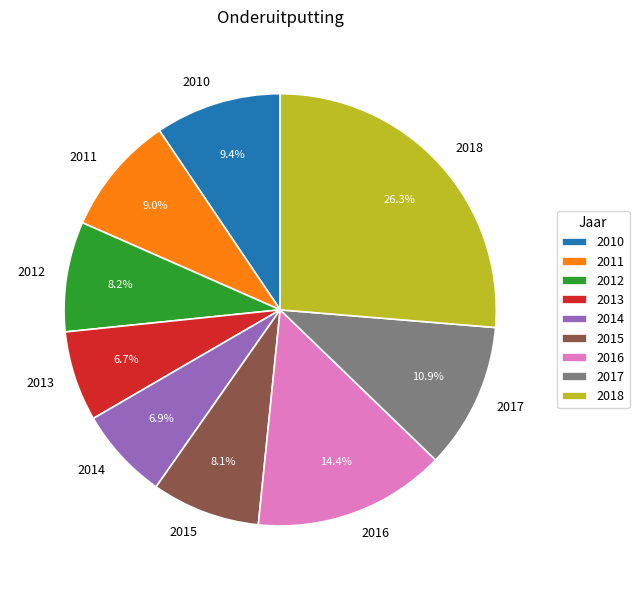

How many slices are in this pie chart?

9